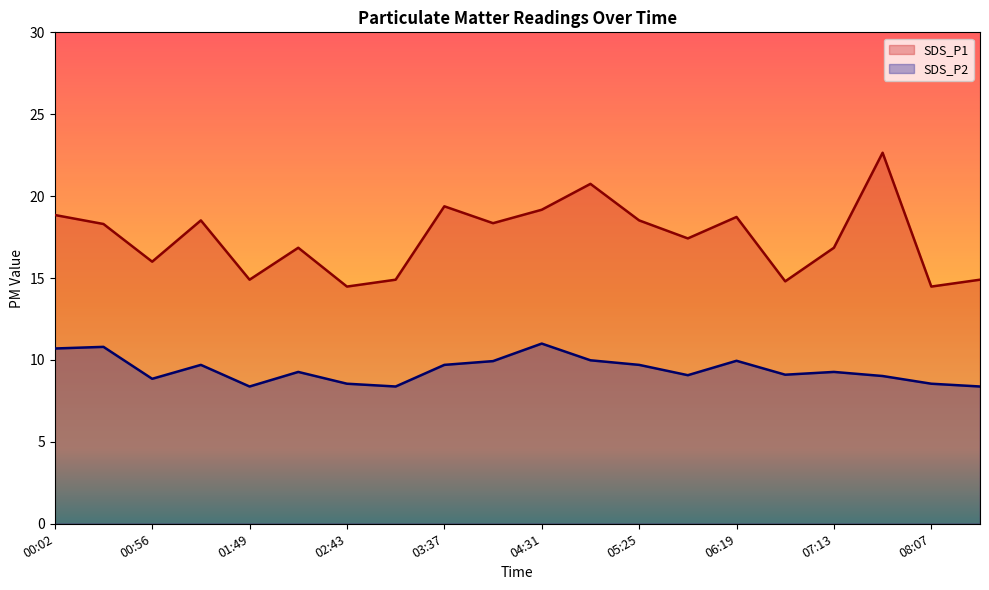

What is the minimum value shown in the chart?

8.4